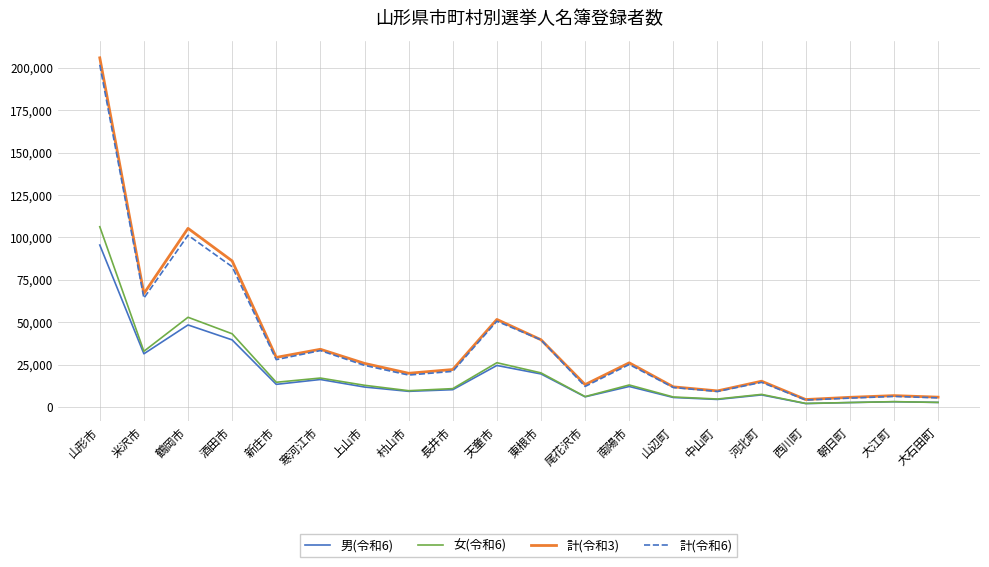

What is the greatest value displayed?

205918